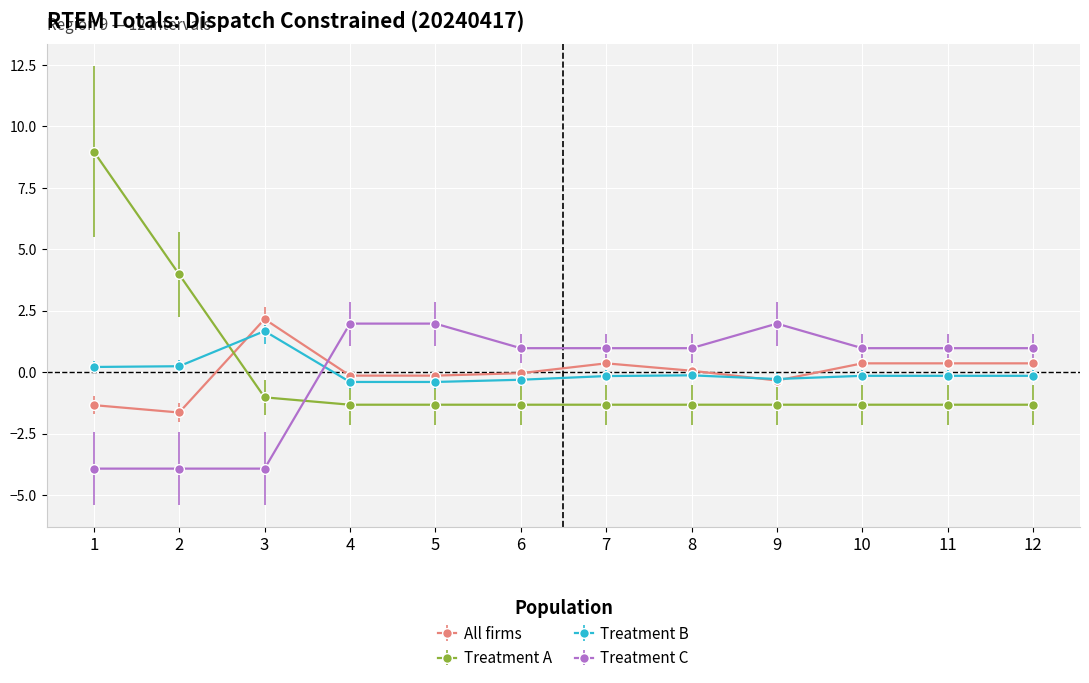

What is the smallest value displayed?

-3.9